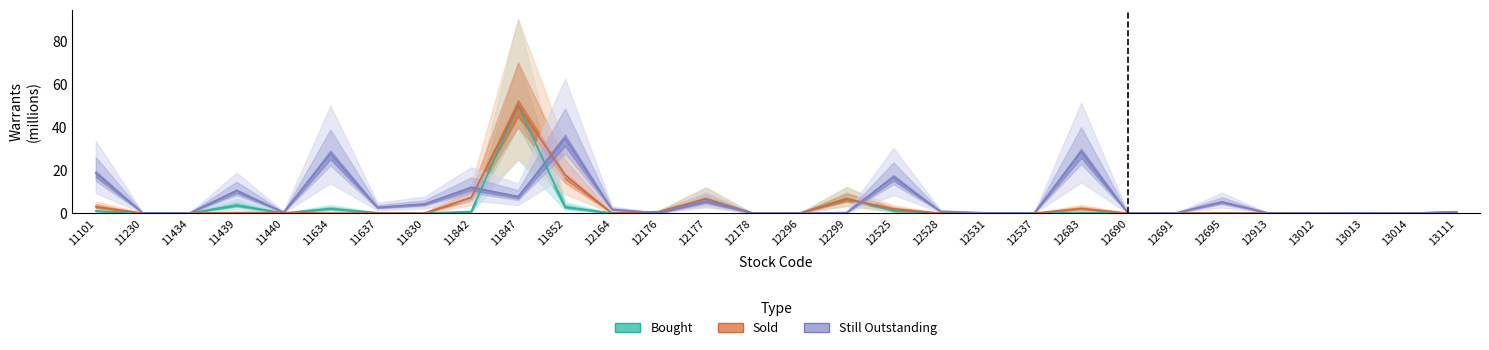

Which series has the widest spread of values?

Bought